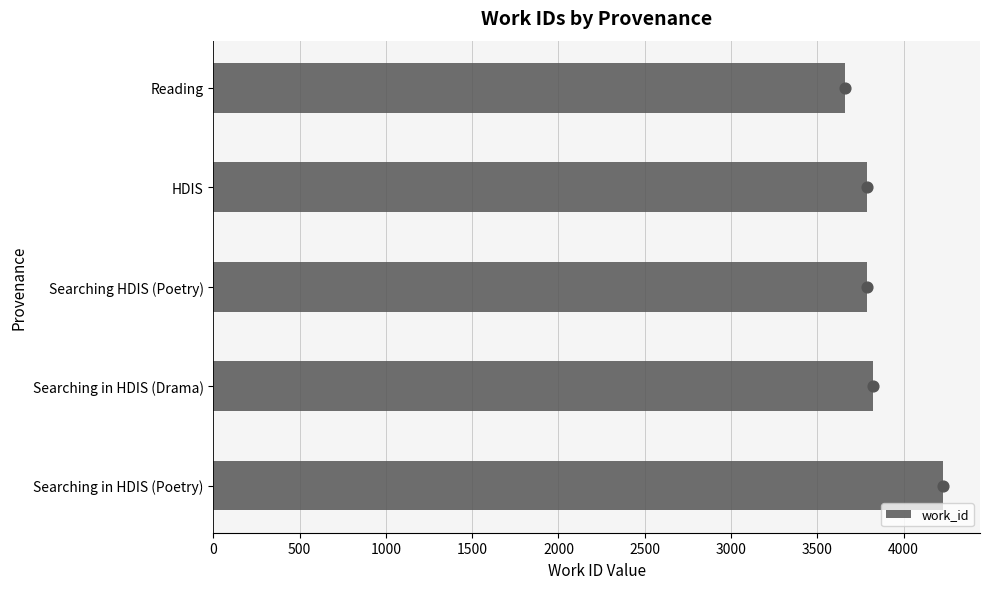

What is the maximum value for work_id?

4231.0